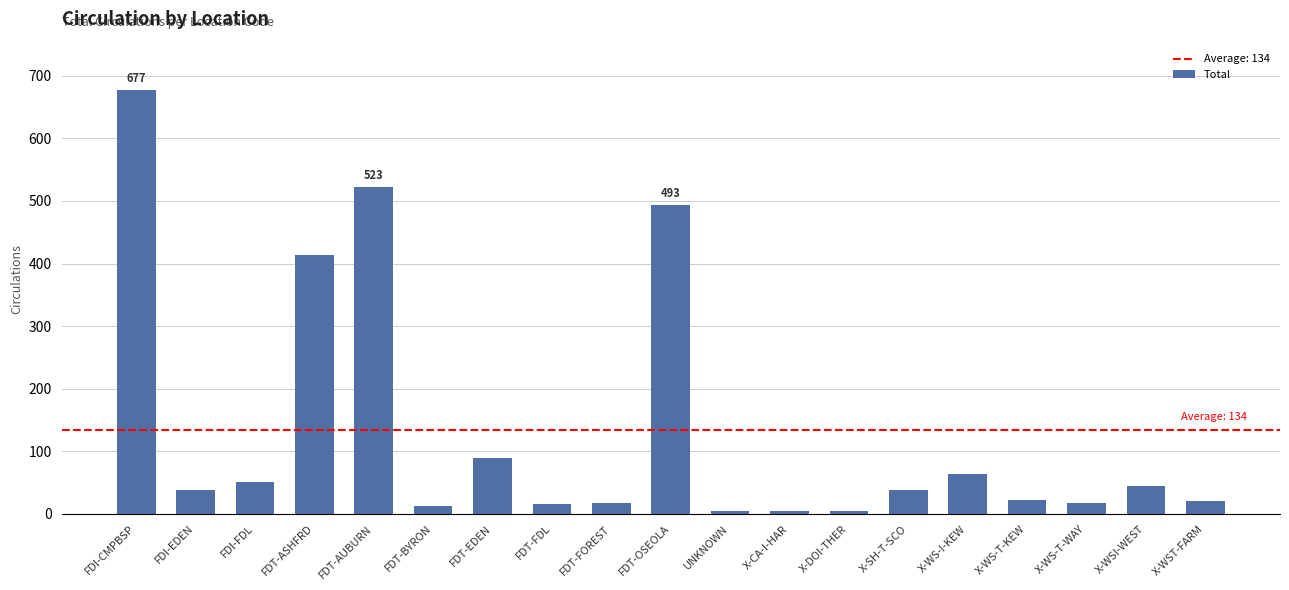

Approximately how many times larger is the value at FDT-ASHFRD compared to X-WS-T-WAY?

24.4